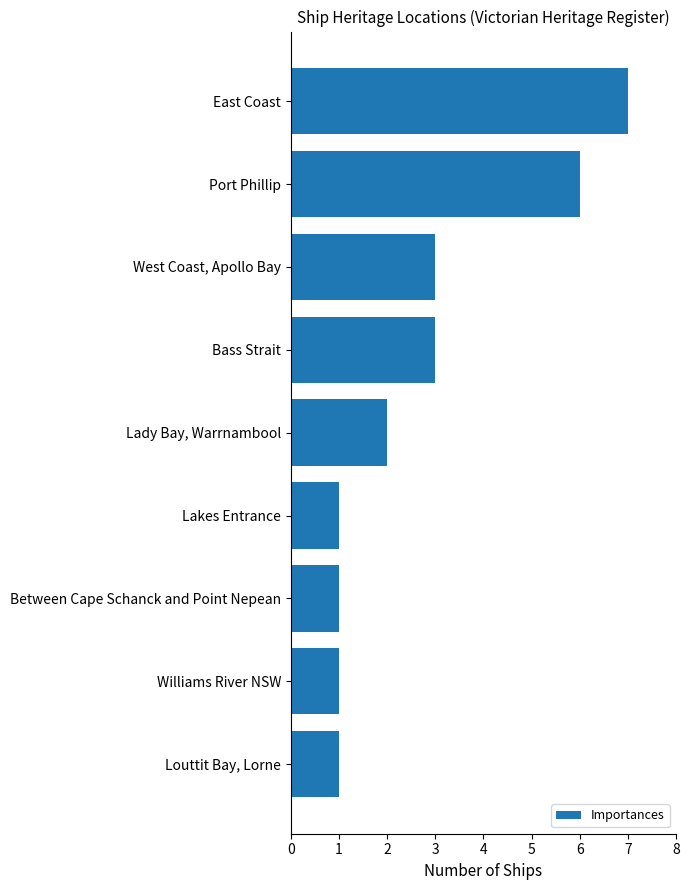

What is the change in value from East Coast to Lady Bay, Warrnambool?

-5